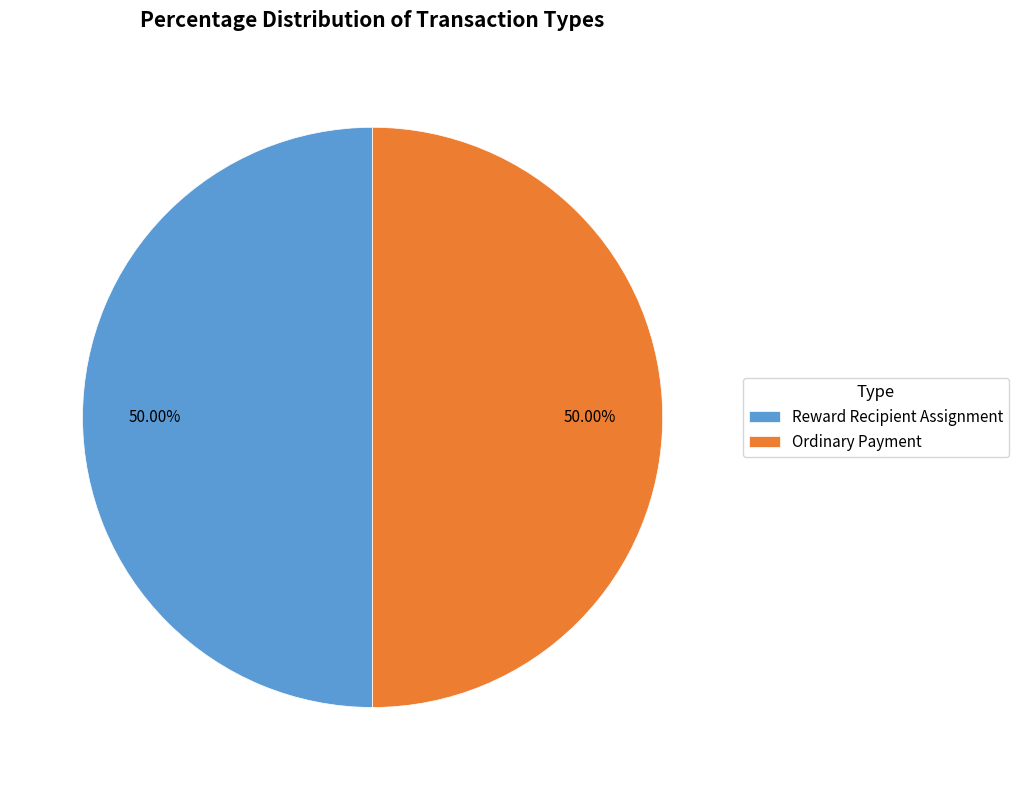

What percentage is the Reward Recipient Assignment slice, to the nearest percent?

50%